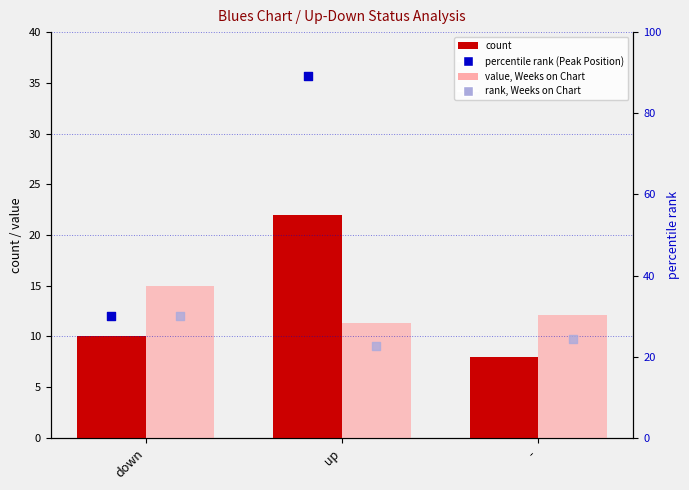

Which series has the largest total across all categories?

percentile rank (Peak Position)